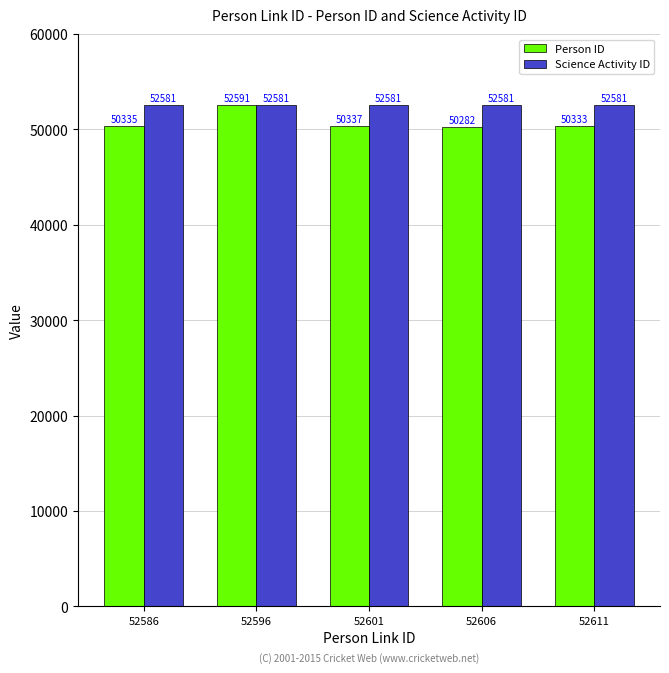

Which series has the largest range (max minus min)?

Person ID